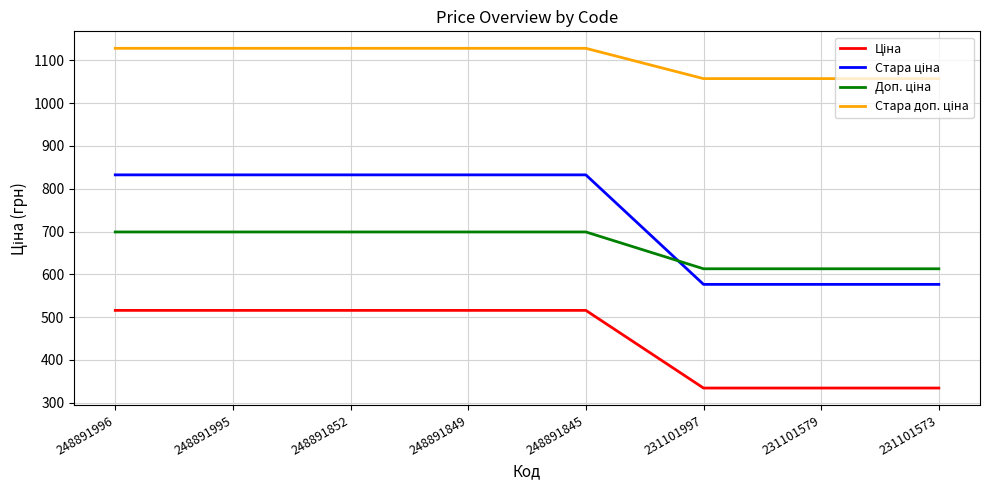

What is the total value across all series at 248891849?

3175.2